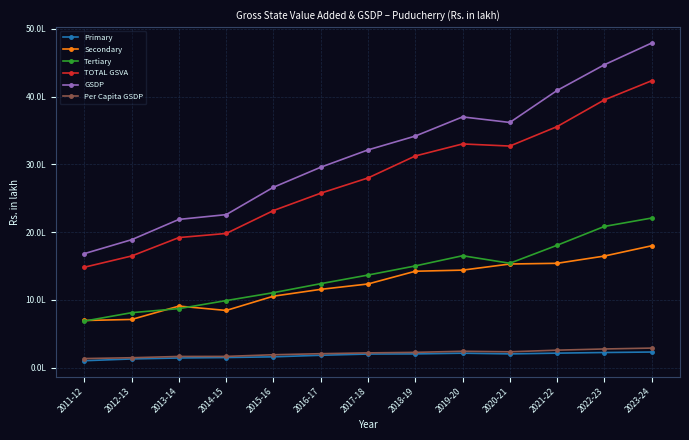

What are all the series names shown in the legend?

Primary, Secondary, Tertiary, TOTAL GSVA, GSDP, Per Capita GSDP